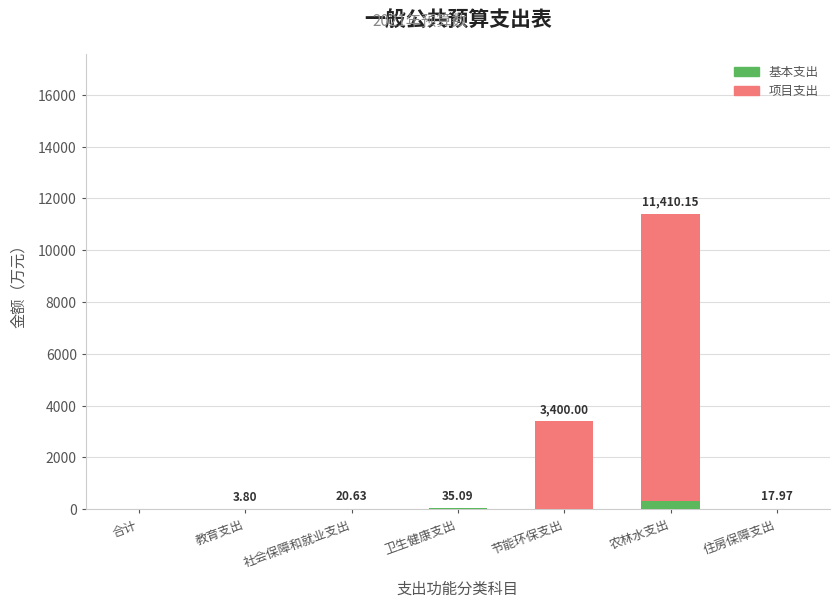

At which category is the sum across all series the highest?

农林水支出